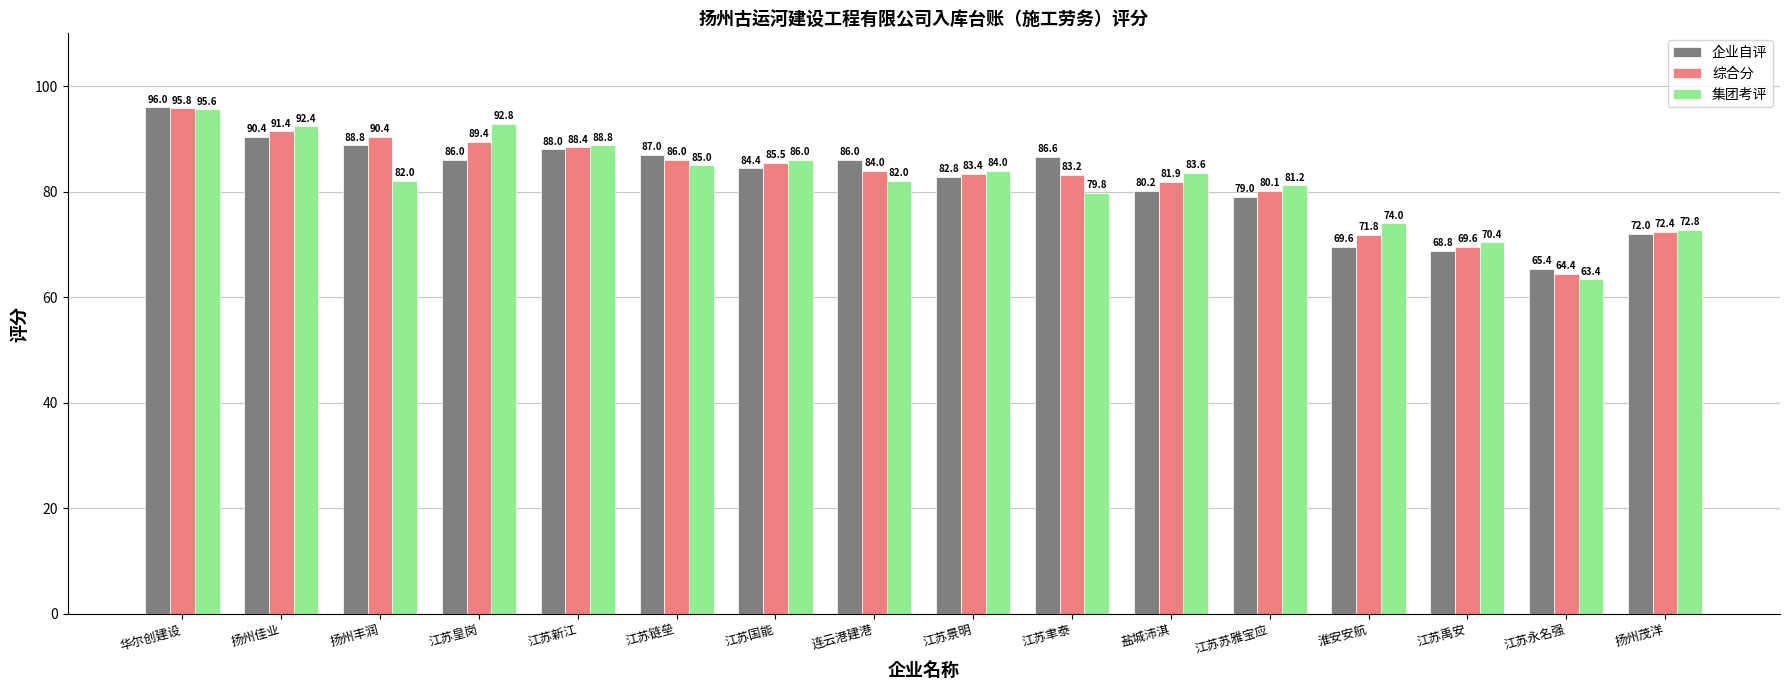

Reading left to right, transcribe all the data shown in this chart.

企业自评: 华尔创建设=96.0	扬州佳业=90.4	扬州丰润=88.8	江苏皇岗=86.0	江苏新江=88.0	江苏链垒=87.0	江苏国能=84.4	连云港建港=86.0	江苏景明=82.8	江苏聿泰=86.6	盐城沛淇=80.2	江苏苏雅宝应=79.0	淮安安航=69.6	江苏禹安=68.8	江苏永名强=65.4	扬州茂洋=72.0
综合分: 华尔创建设=95.8	扬州佳业=91.4	扬州丰润=90.4	江苏皇岗=89.4	江苏新江=88.4	江苏链垒=86.0	江苏国能=85.5	连云港建港=84.0	江苏景明=83.4	江苏聿泰=83.2	盐城沛淇=81.9	江苏苏雅宝应=80.1	淮安安航=71.8	江苏禹安=69.6	江苏永名强=64.4	扬州茂洋=72.4
集团考评: 华尔创建设=95.6	扬州佳业=92.4	扬州丰润=82.0	江苏皇岗=92.8	江苏新江=88.8	江苏链垒=85.0	江苏国能=86.0	连云港建港=82.0	江苏景明=84.0	江苏聿泰=79.8	盐城沛淇=83.6	江苏苏雅宝应=81.2	淮安安航=74.0	江苏禹安=70.4	江苏永名强=63.4	扬州茂洋=72.8